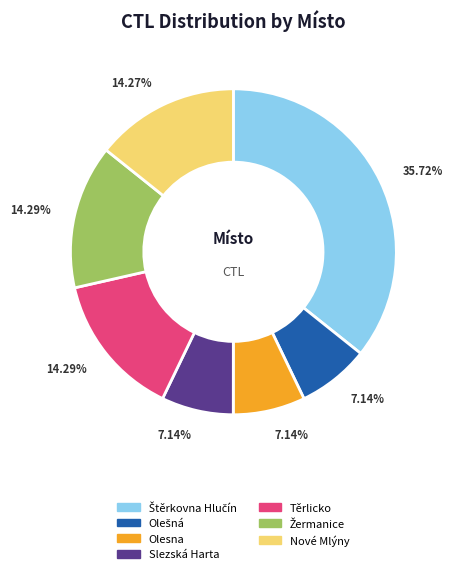

Count the number of slices in the pie.

7